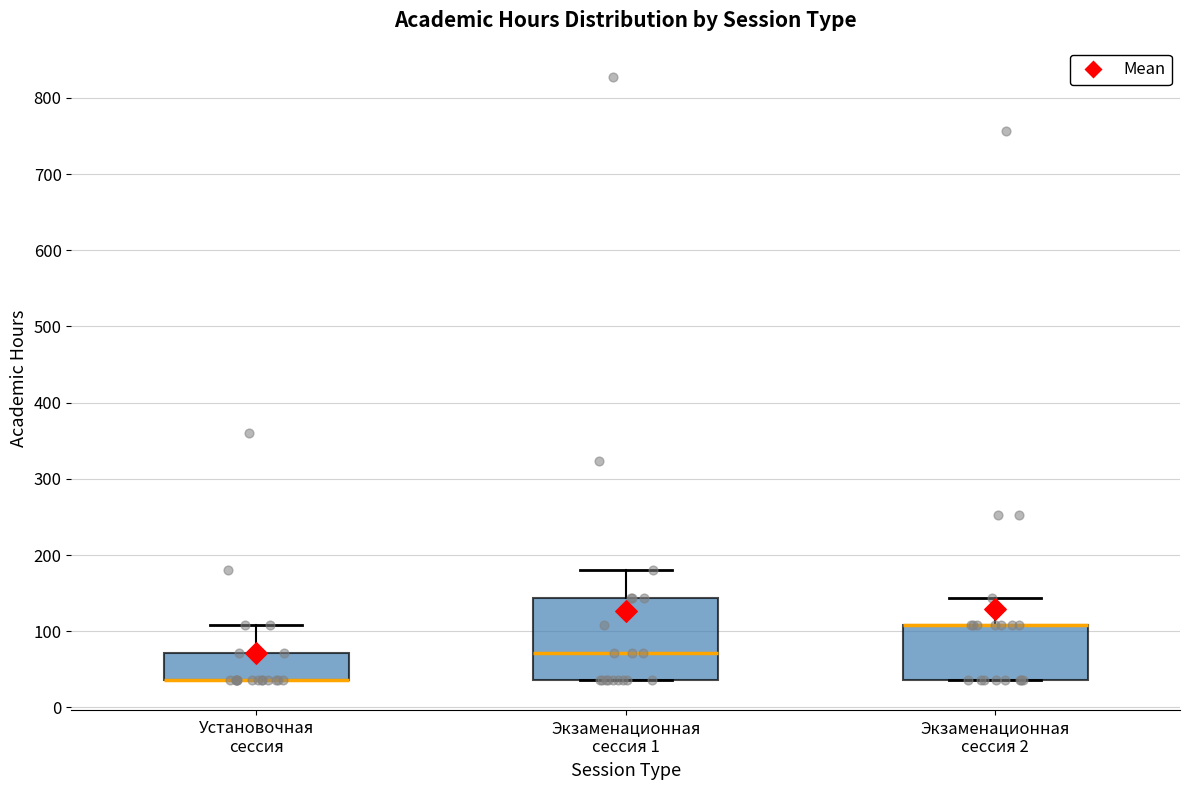

Where is the upper edge of the box for Установочная сессия on the y-axis? The values are not printed on the chart, so give them approximately, as read against the axis.

70